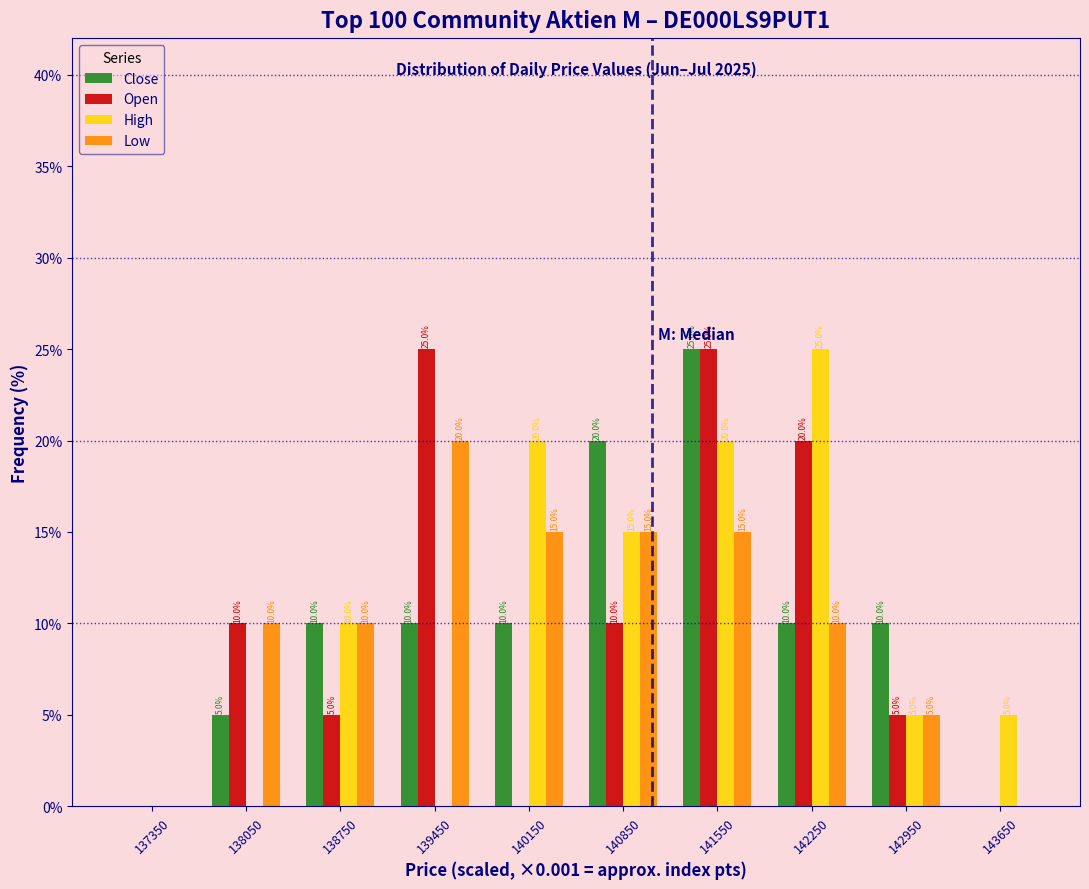

In the High series, which range on the x-axis has the tallest bar?

141900 to 142600